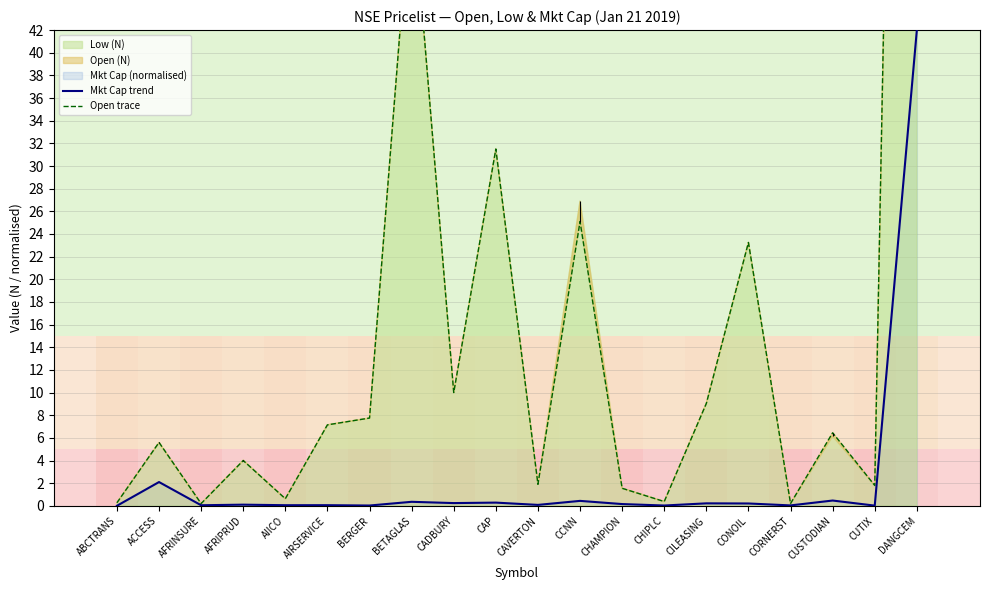

True or false: Mkt Cap trend and Open trace intersect in this chart.

False